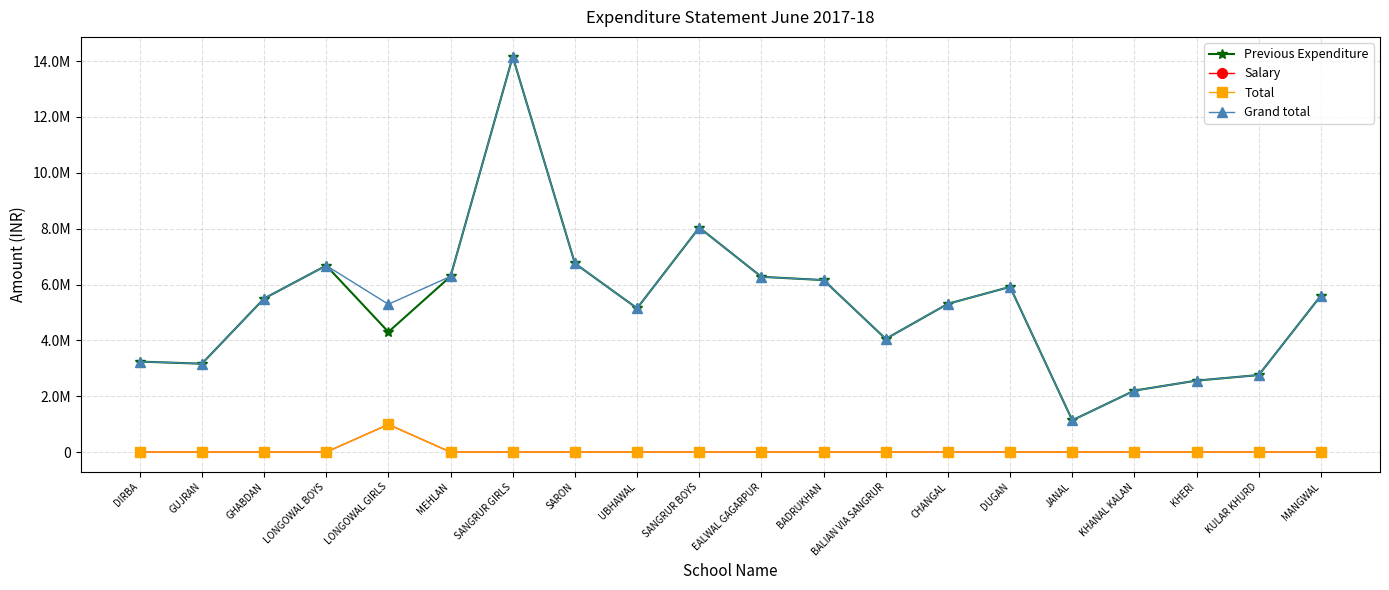

At how many categories does at least one series exceed 13594924?

1